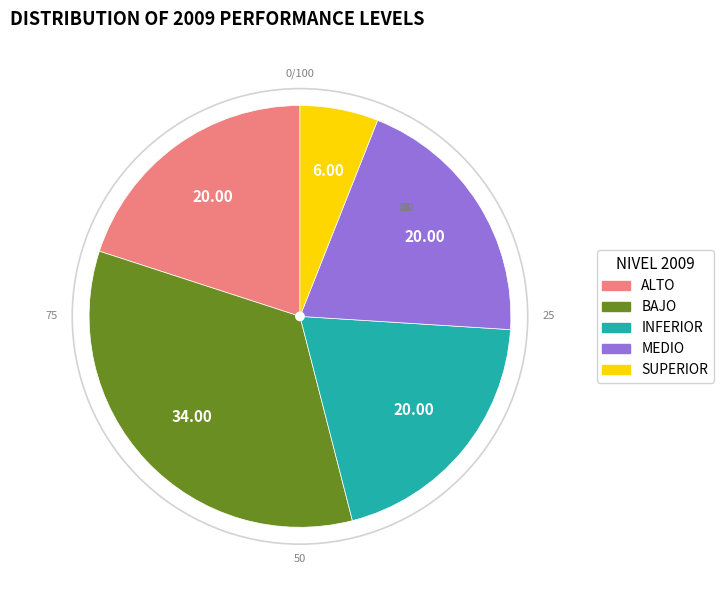

Approximately how many times larger is the value at MEDIO compared to ALTO?

1.0